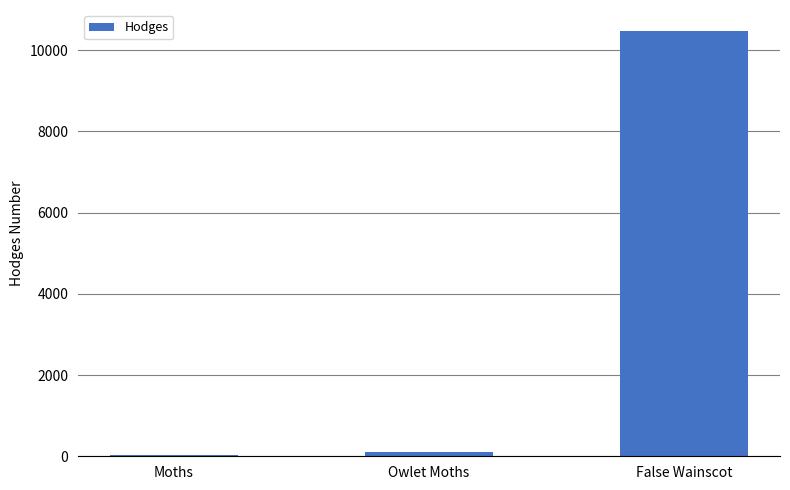

The value at Owlet Moths is 93.5. True or false?

True